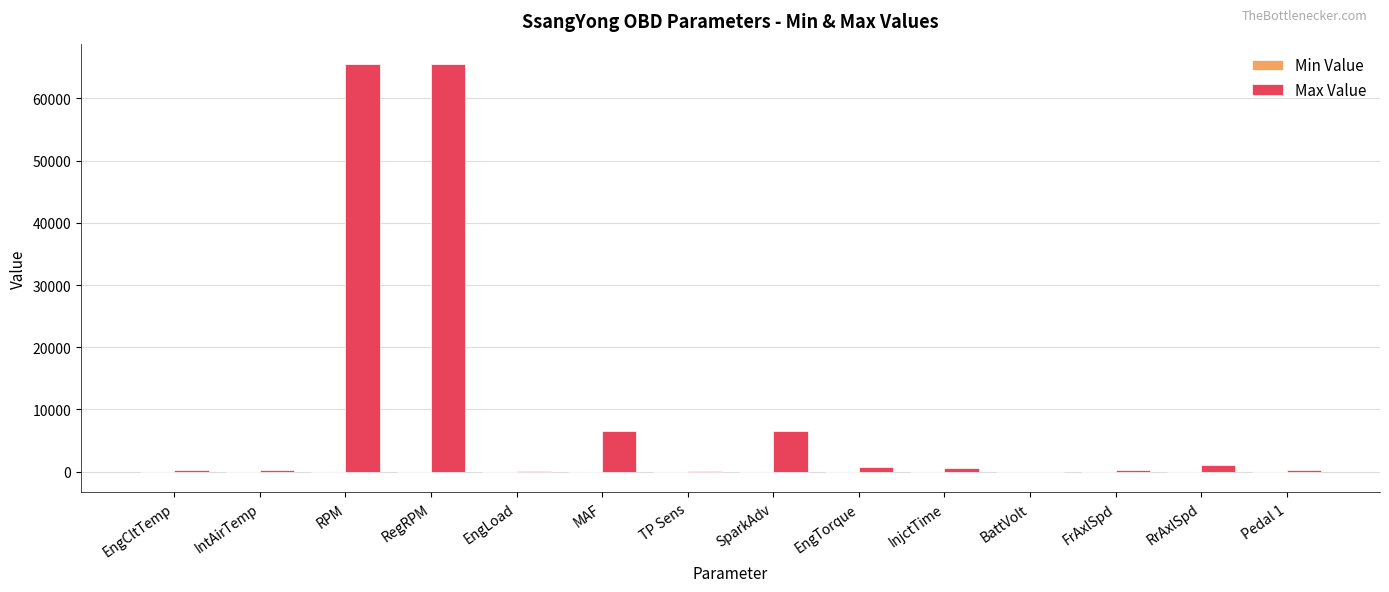

Which series has the largest total across all categories?

Max Value